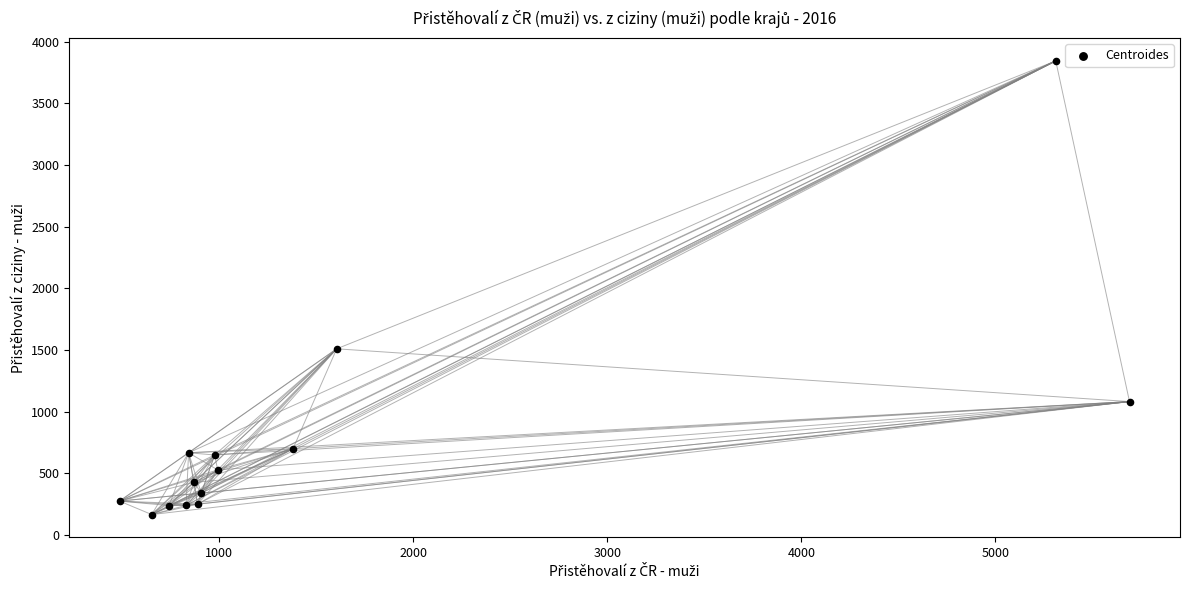

What is the range of Y values (max minus min)?

3679